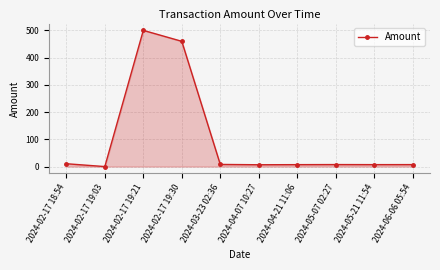

What is the maximum value shown in the chart?

500.0